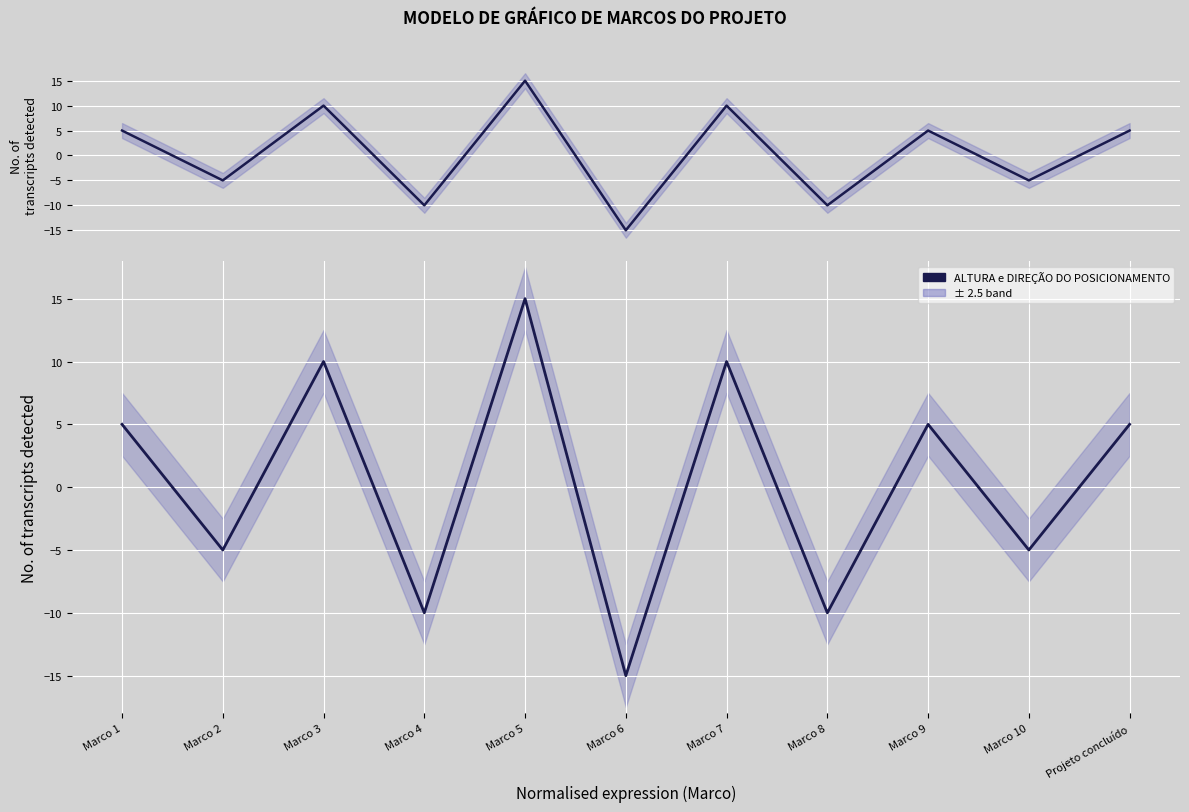

Where is the first local minimum?

Marco 2